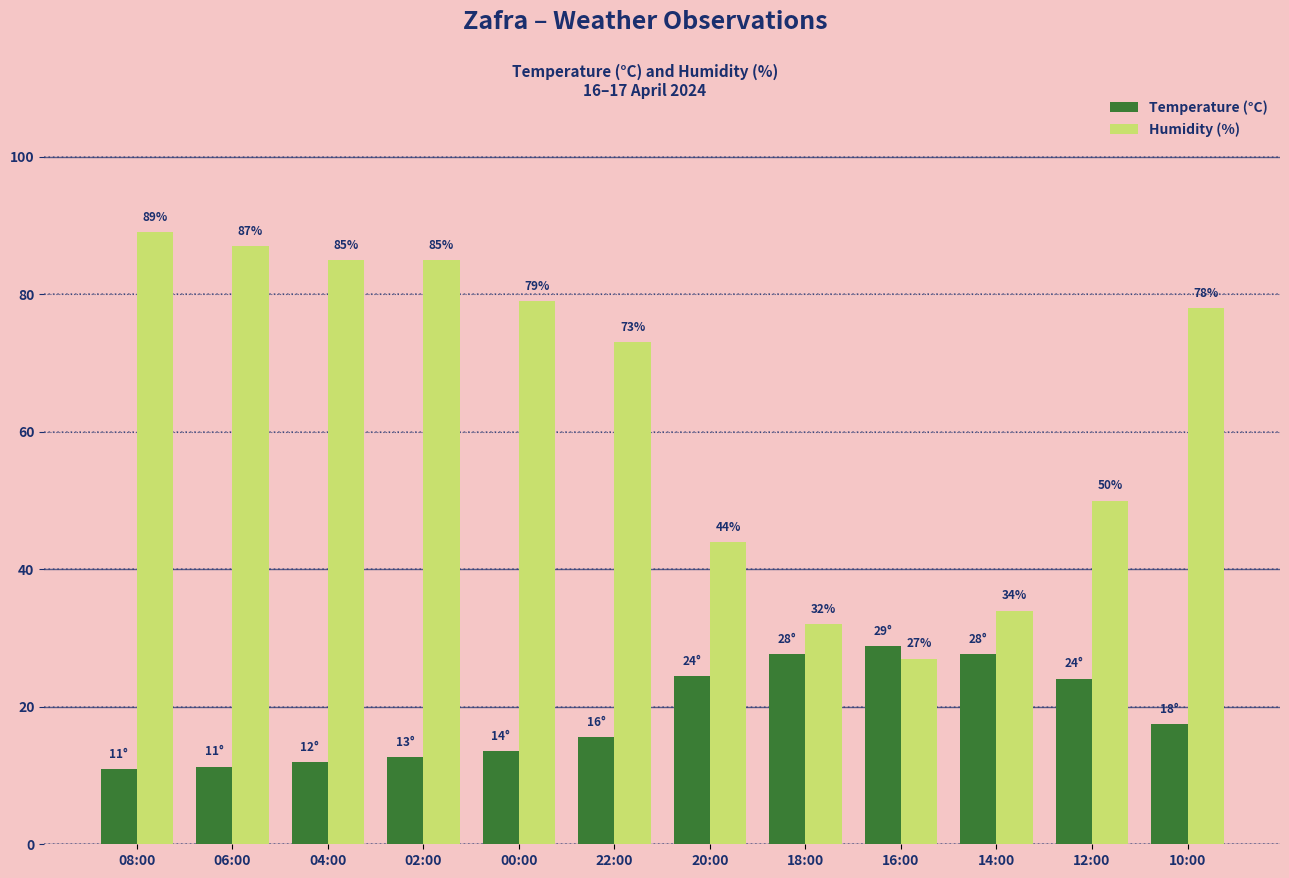

What is the difference between the second highest and second lowest values in the Humidity (%) series?

55.0